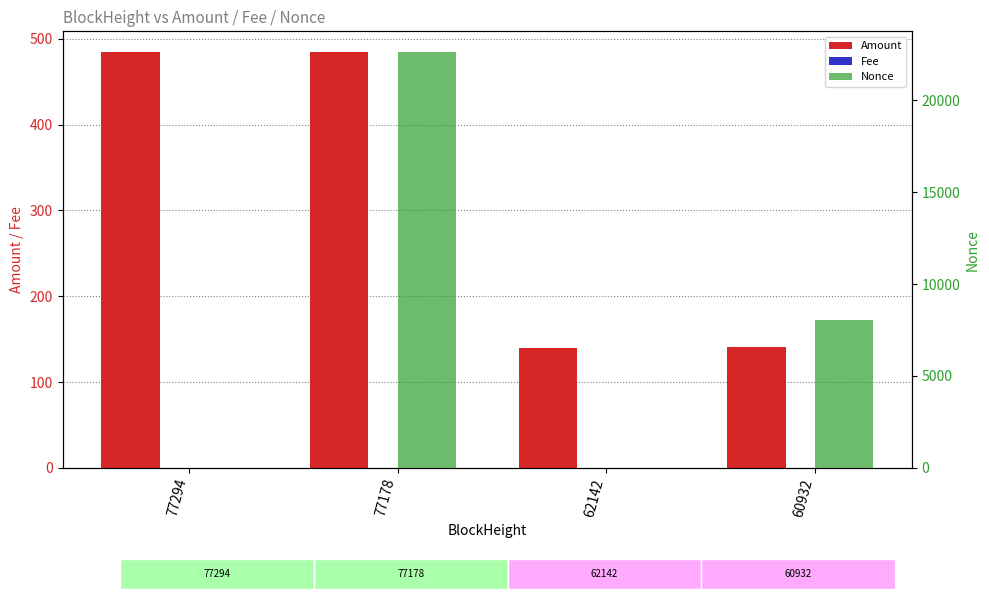

What is the sum of the Amount values at 77178 and 60932?

625.8